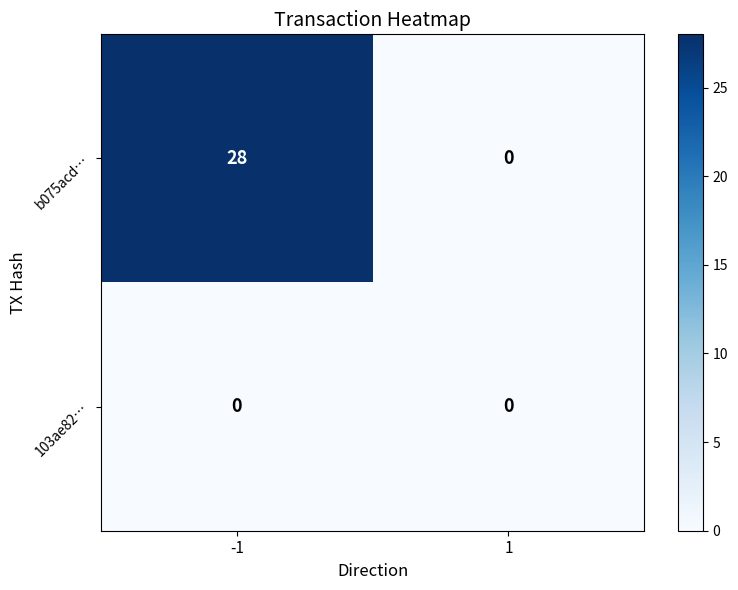

True or false: b075acd… has a value of 28 at -1.

True